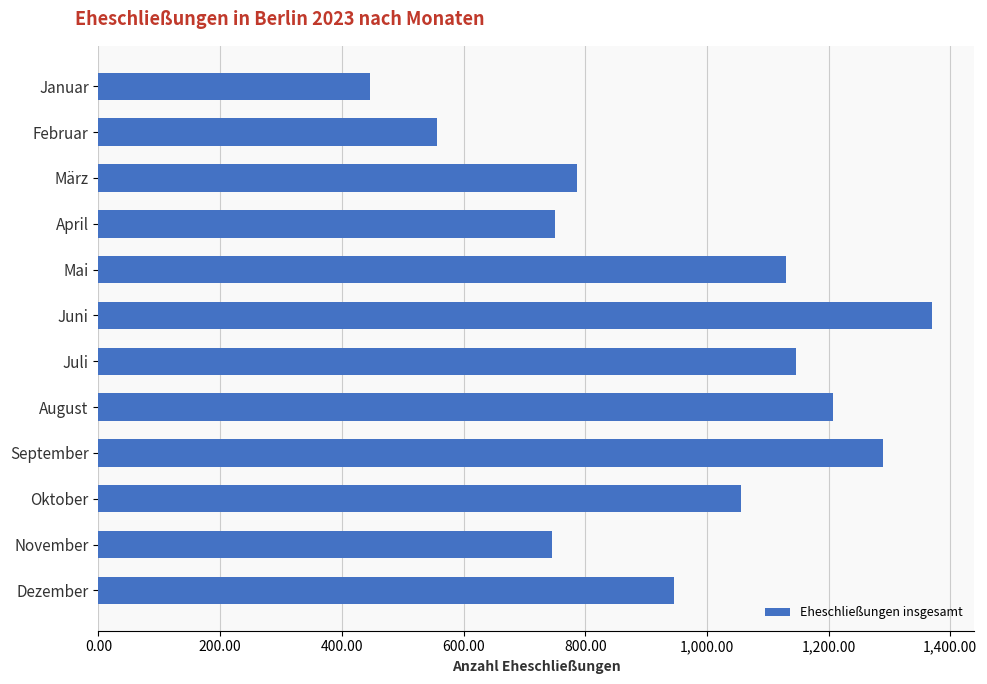

What is the difference between the second highest and second lowest values?

733